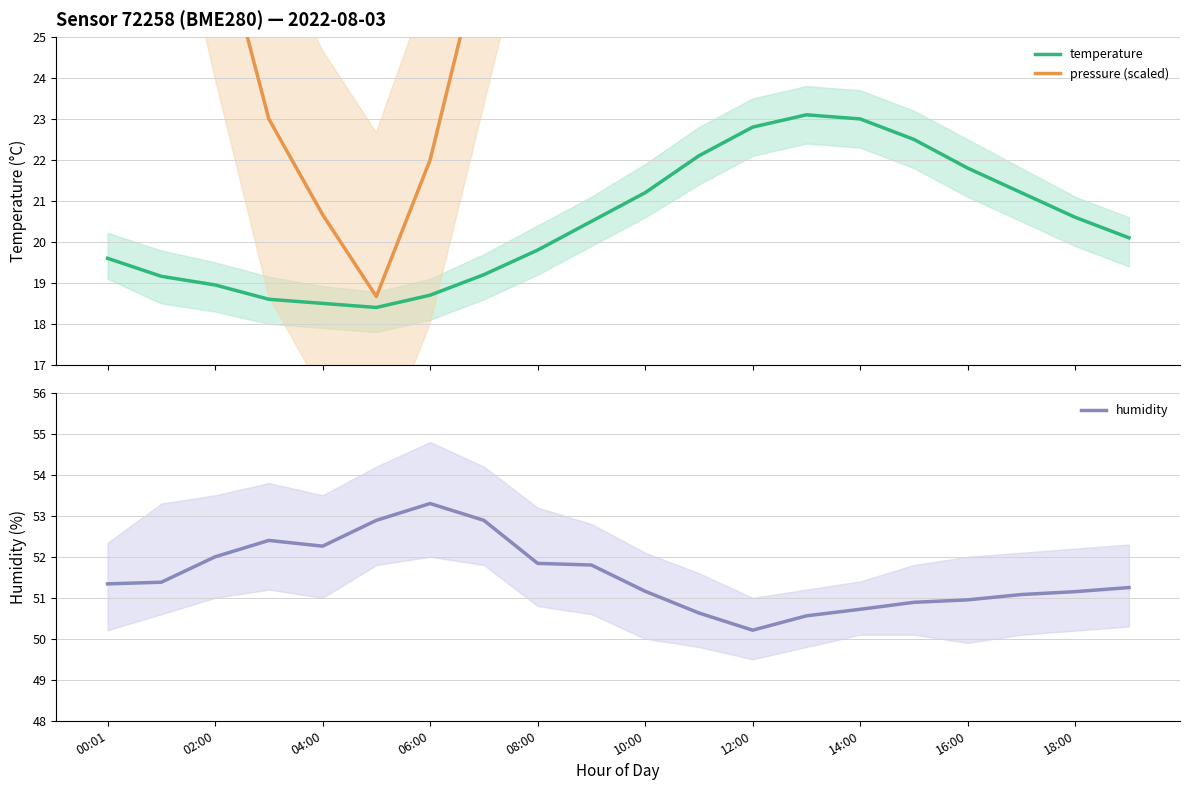

Is it true that humidity equals 51.1 at 18:00?

True